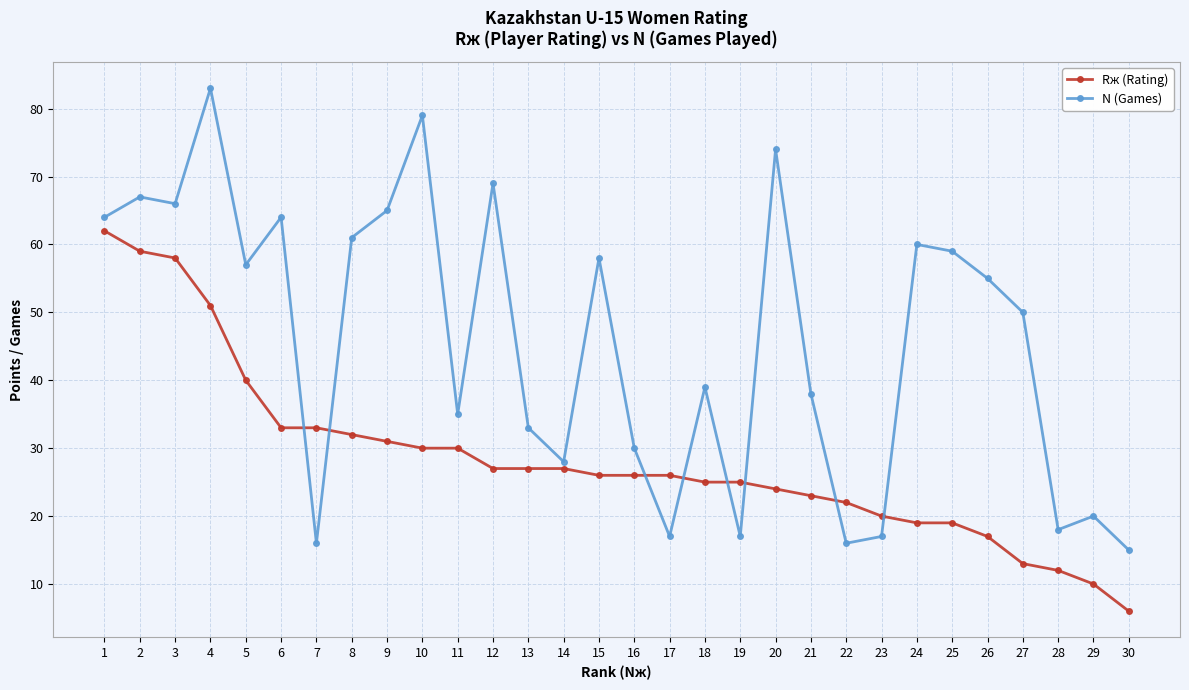

How many distinct data groups are displayed?

2